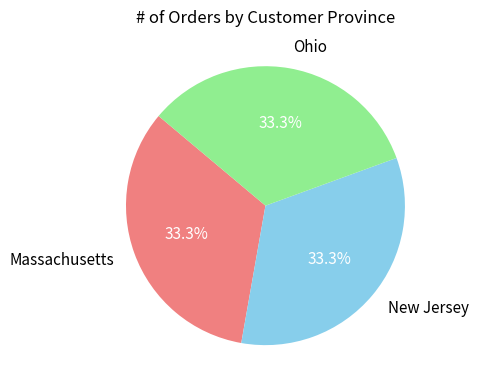

Approximately how many times larger is the value at Massachusetts compared to New Jersey?

1.0